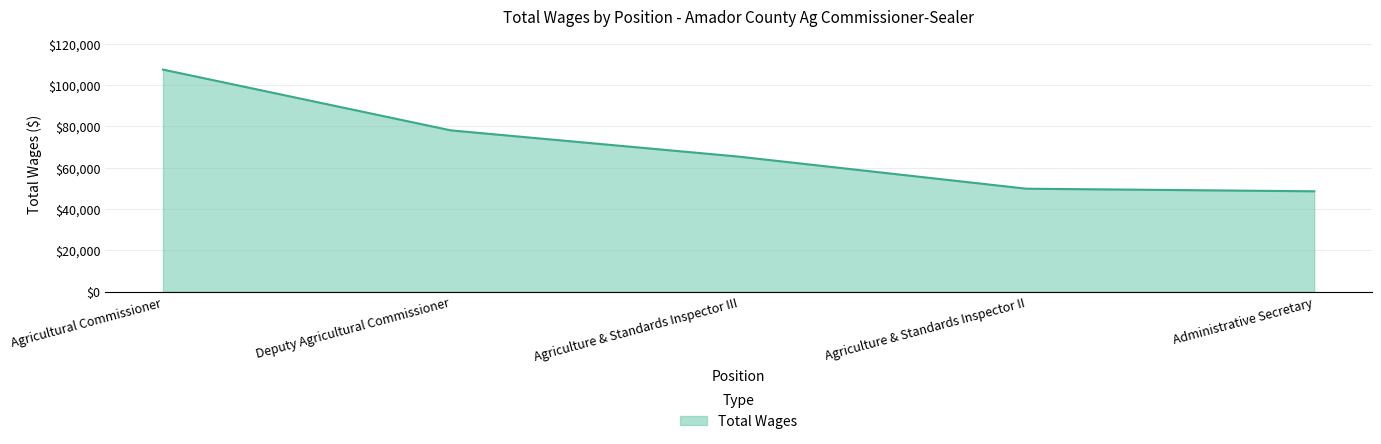

Where does the data first go above 65379?

Agricultural Commissioner